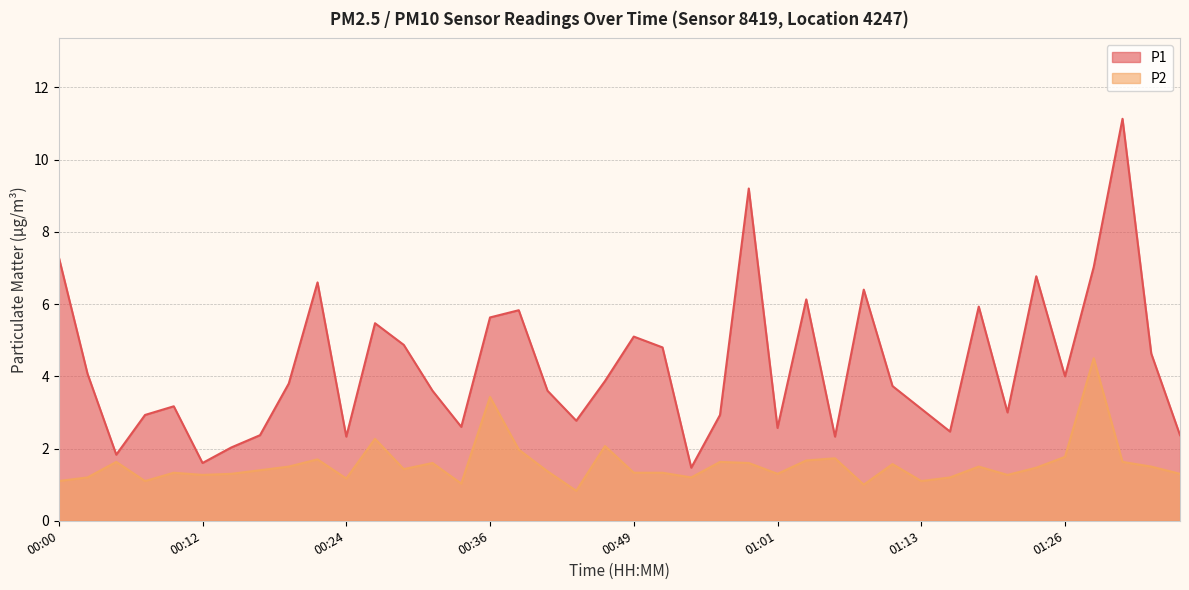

List the labels in order of P2 value, smallest first.

00:44, 01:08, 00:34, 00:00, 00:07, 01:13, 00:24, 00:02, 00:54, 01:16, 00:12, 01:21, 00:14, 01:01, 01:36, 00:09, 00:49, 00:51, 00:41, 00:17, 00:29, 01:23, 00:19, 01:18, 01:33, 01:11, 00:31, 00:59, 00:04, 00:56, 01:31, 01:03, 00:22, 01:06, 01:26, 00:39, 00:46, 00:27, 00:36, 01:28